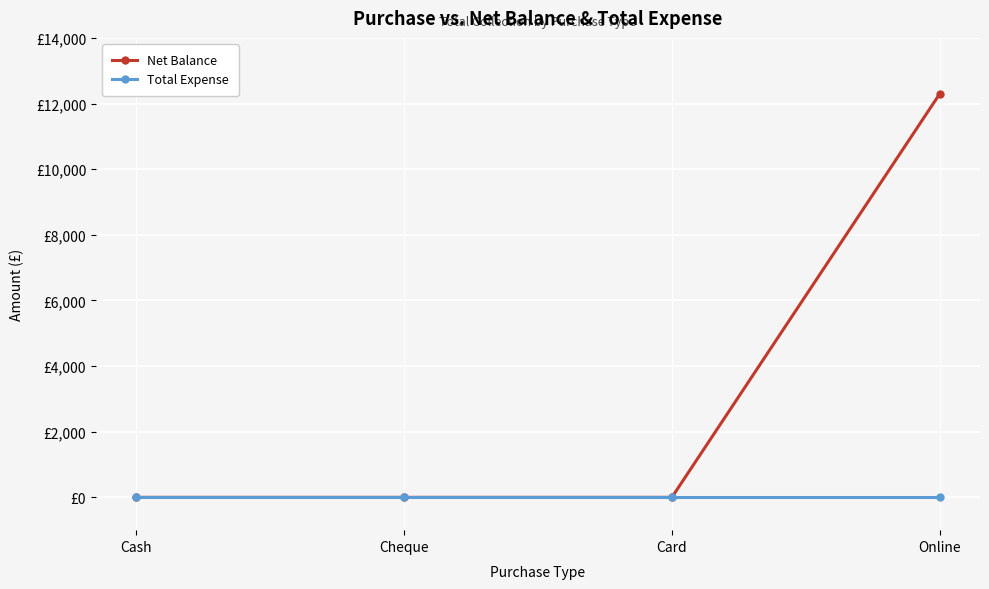

At how many categories does at least one series exceed 5332?

1